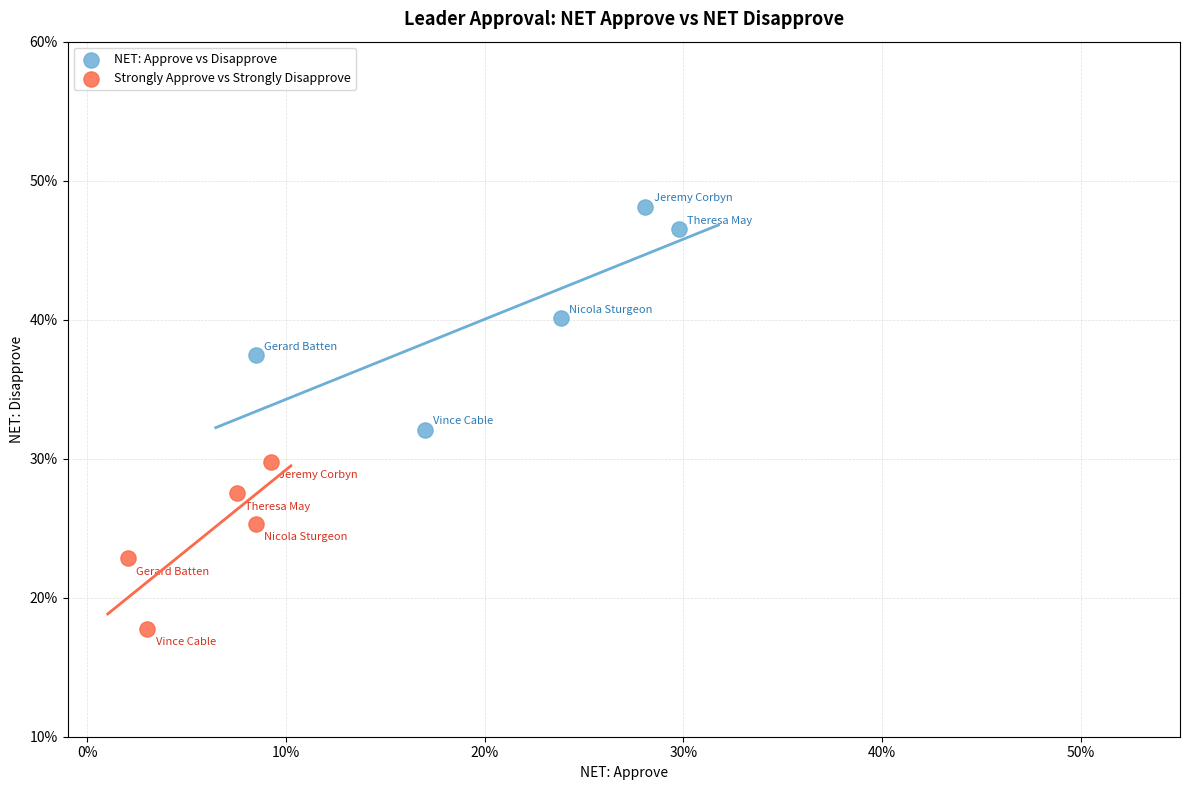

Which series contains the lowest Y value?

Strongly Approve vs Strongly Disapprove